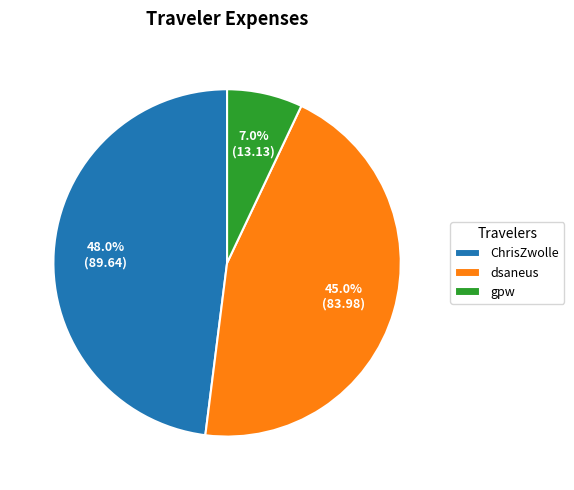

The gpw slice represents 7% of the pie. True or false?

True